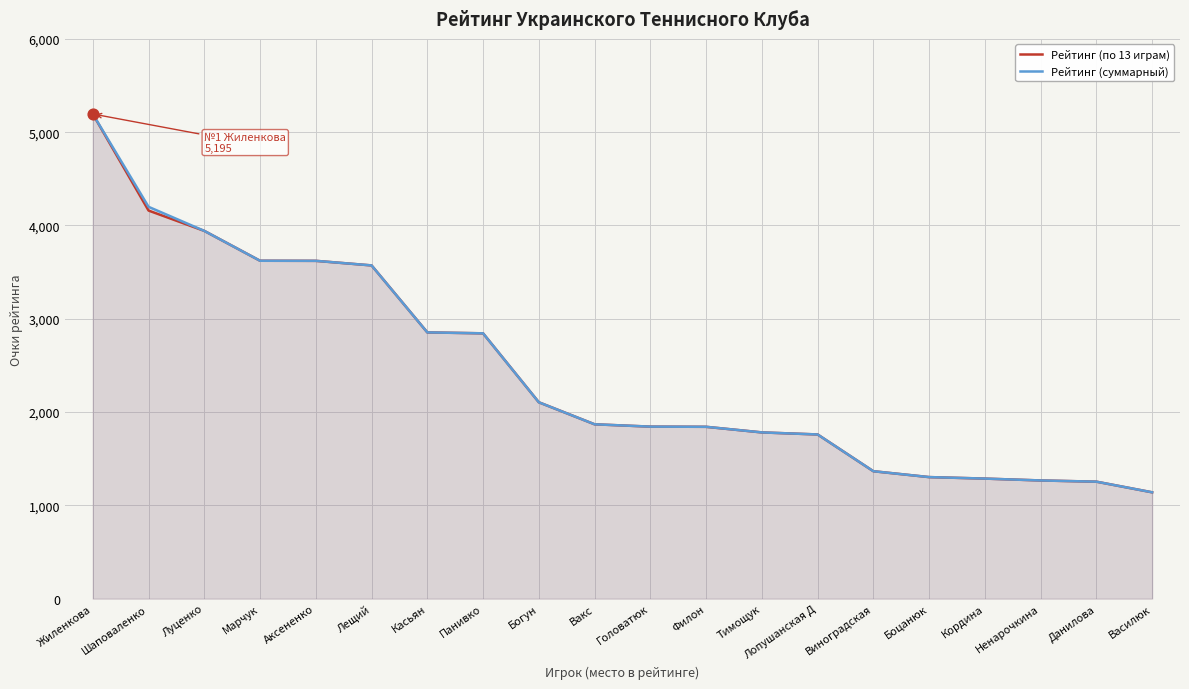

Which series contains the lowest Y value?

Рейтинг (по 13 играм)